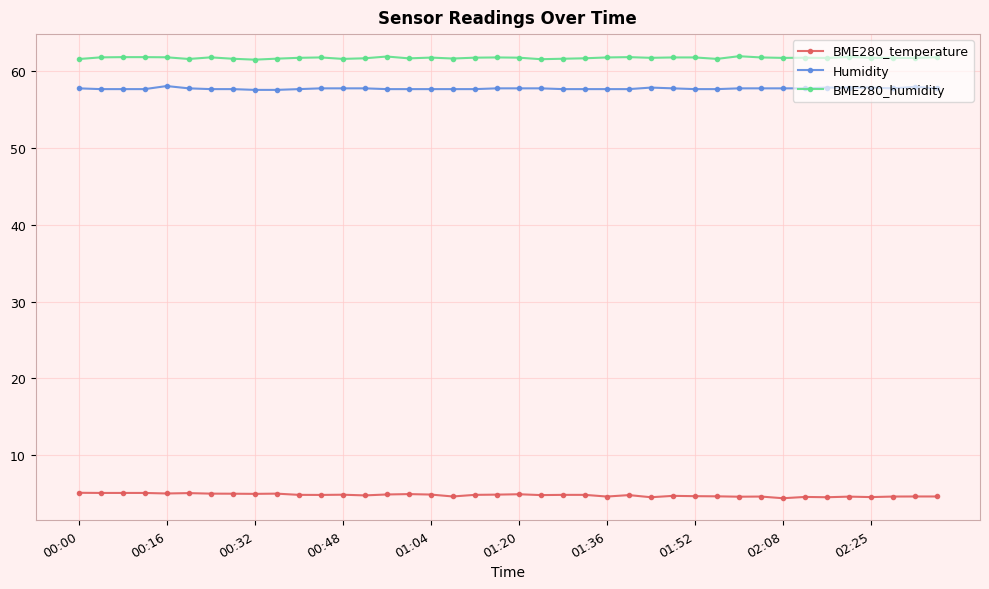

True or false: Humidity and BME280_temperature cross at least once.

False